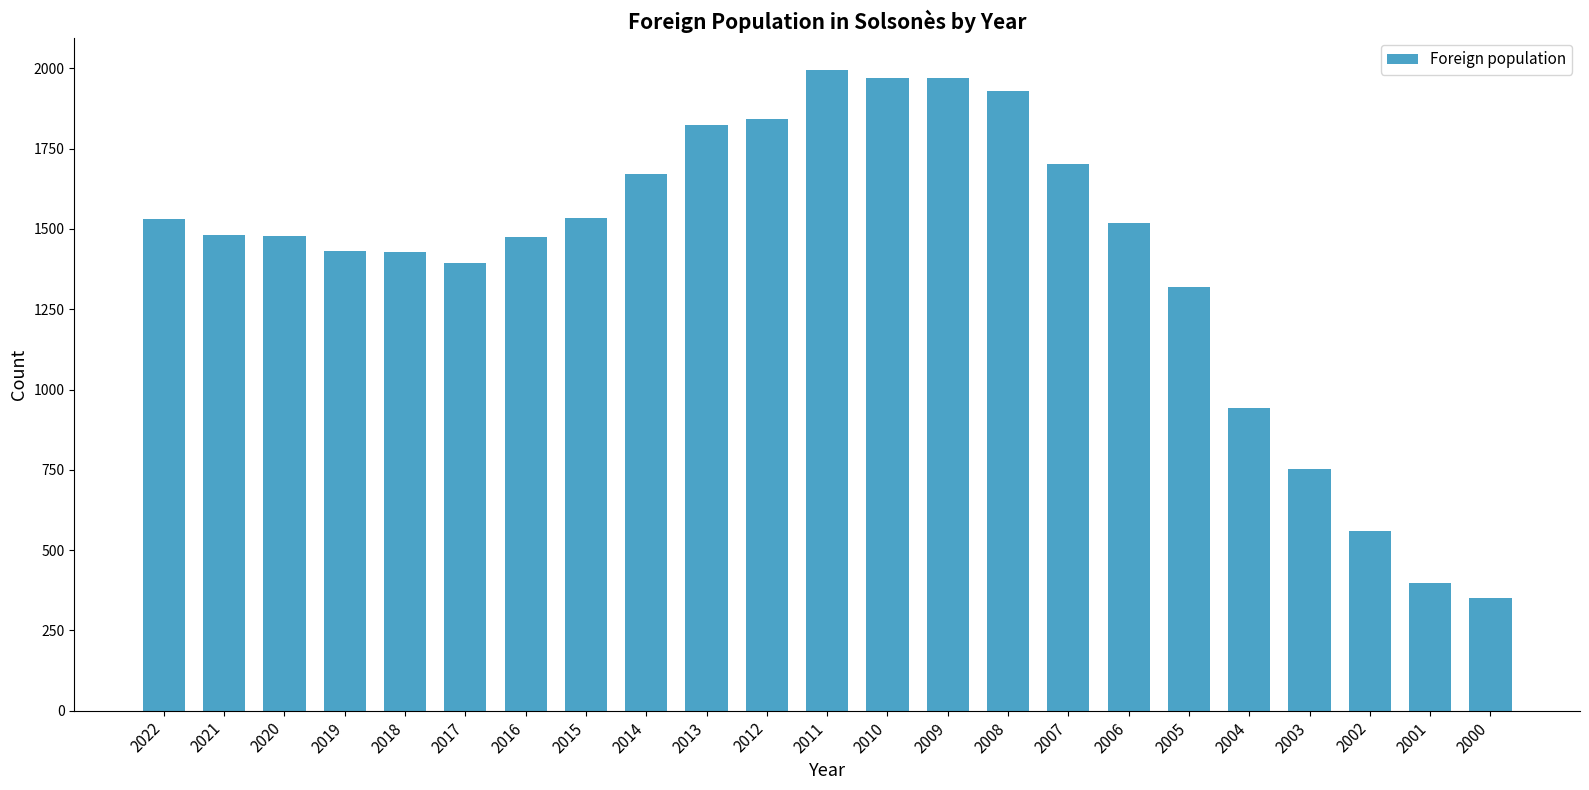

Which category has the lowest value across all series?

2000